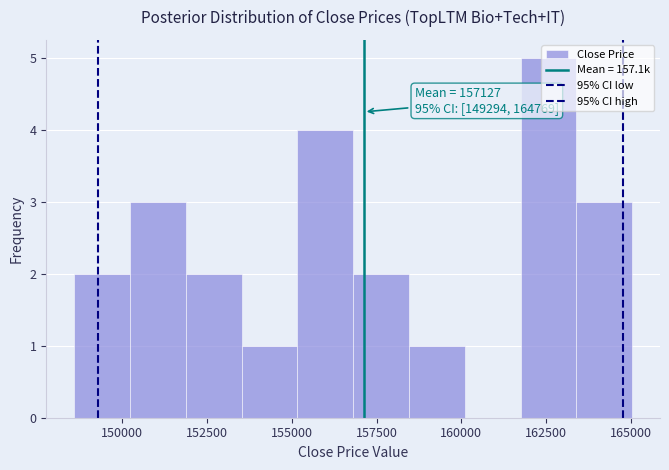

Around what value on the x-axis is the tallest bar? Give the approximate position of its centre, as read against the axis.

162500